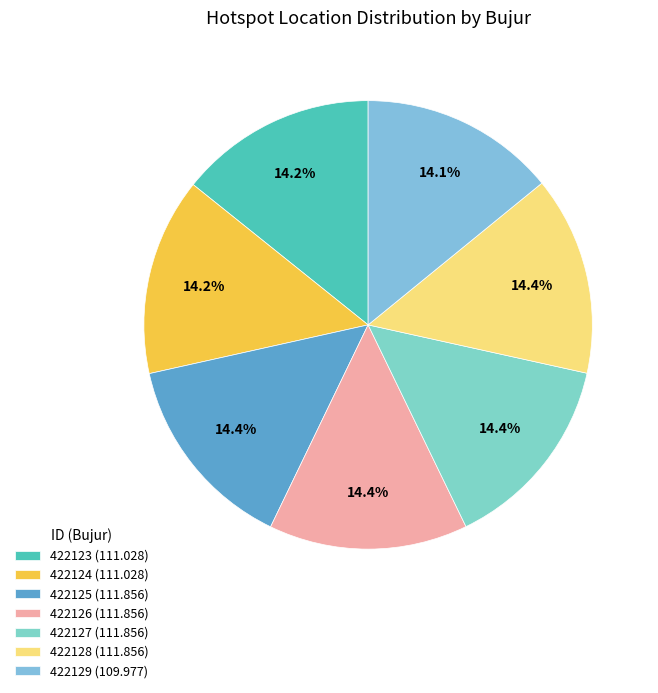

Does 422125 account for over 50% of the chart?

No